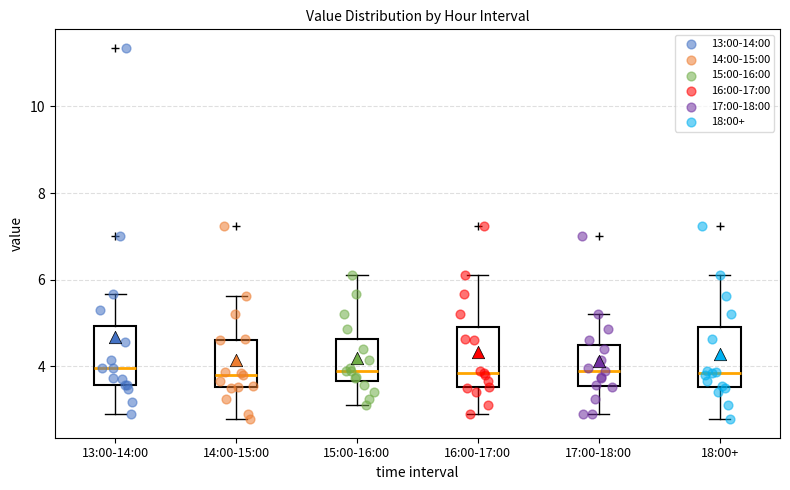

Reading left to right, read every box against the y-axis: the position of its median line, the range the box covers, and the ends of its whiskers. The values are not printed on the chart, so give them approximately, as read against the axis.

13:00-14:00: median 4.0, box 3.6 to 5.0, whiskers 3.0 to 5.6
14:00-15:00: median 3.8, box 3.6 to 4.6, whiskers 2.8 to 5.6
15:00-16:00: median 4.0, box 3.6 to 4.6, whiskers 3.2 to 6.2
16:00-17:00: median 3.8, box 3.6 to 5.0, whiskers 3.0 to 6.2
17:00-18:00: median 4.0, box 3.6 to 4.6, whiskers 3.0 to 5.2
18:00+: median 3.8, box 3.6 to 5.0, whiskers 2.8 to 6.2